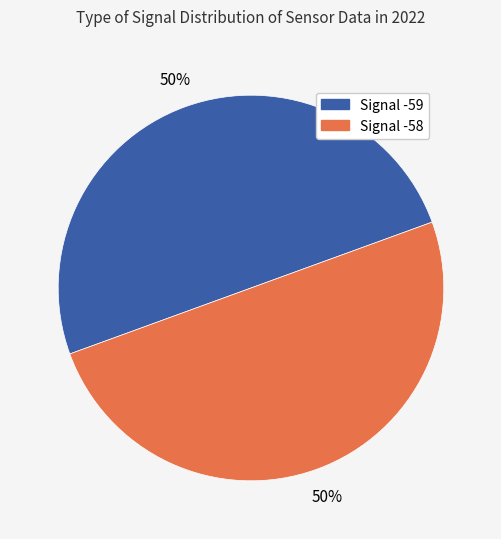

To the nearest percent, what is the average slice percentage?

50%